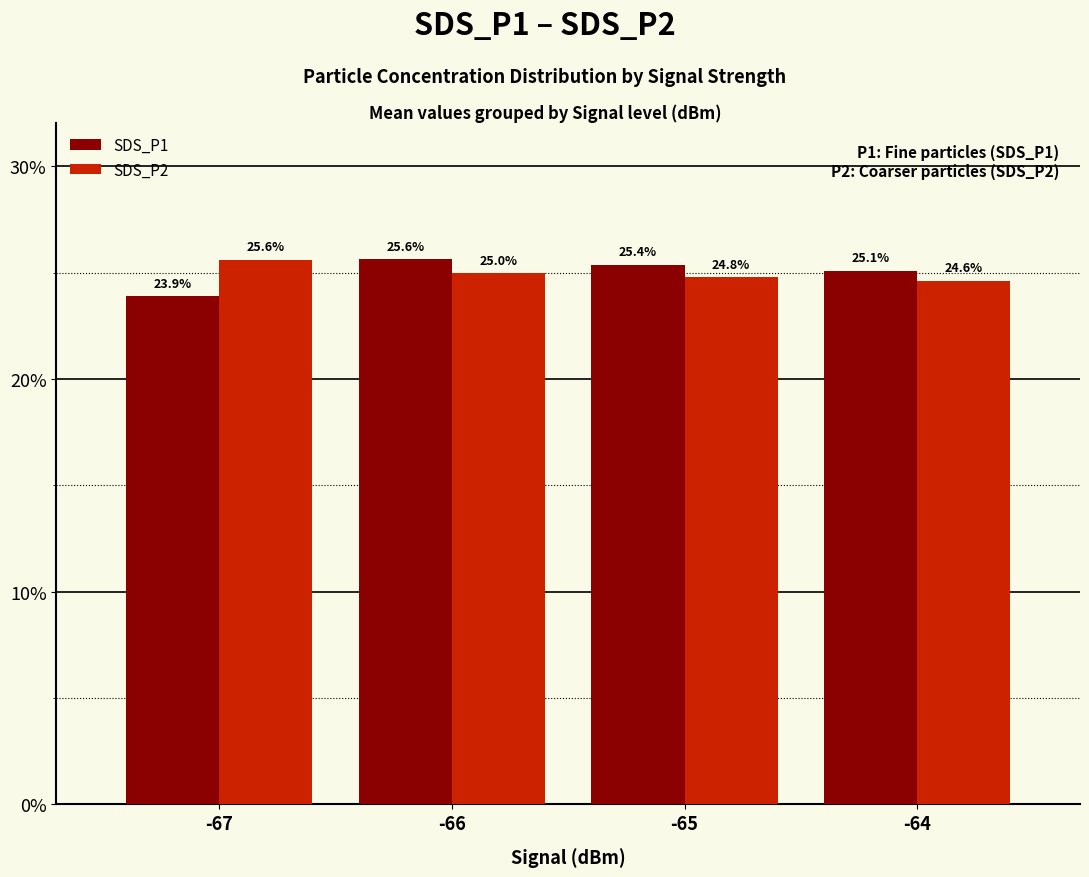

What is the difference between the maximum and minimum values in the SDS_P2 series?

1.0